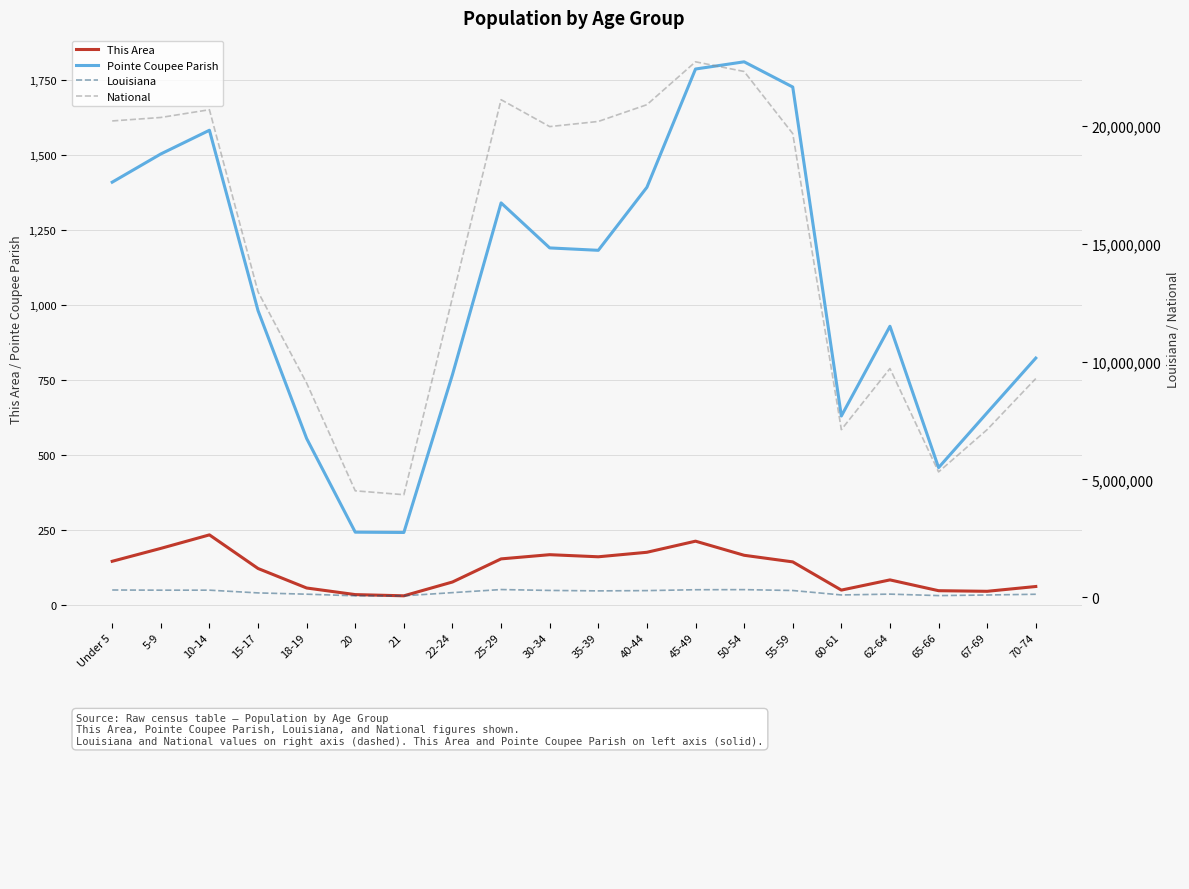

What is the minimum value for Pointe Coupee Parish?

242